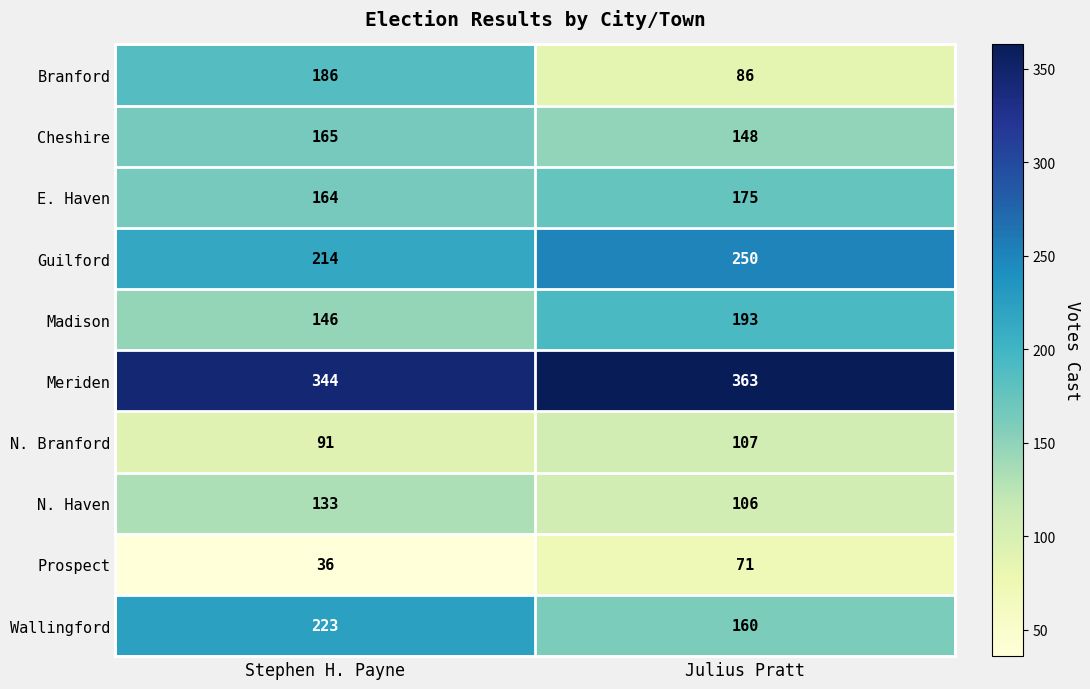

How many distinct data groups are displayed?

10